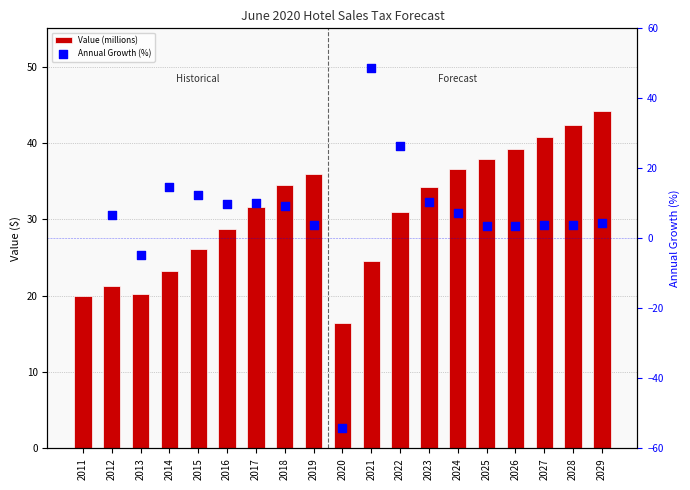

What is the ratio of the value at 2020 to the value at 2015?

0.6